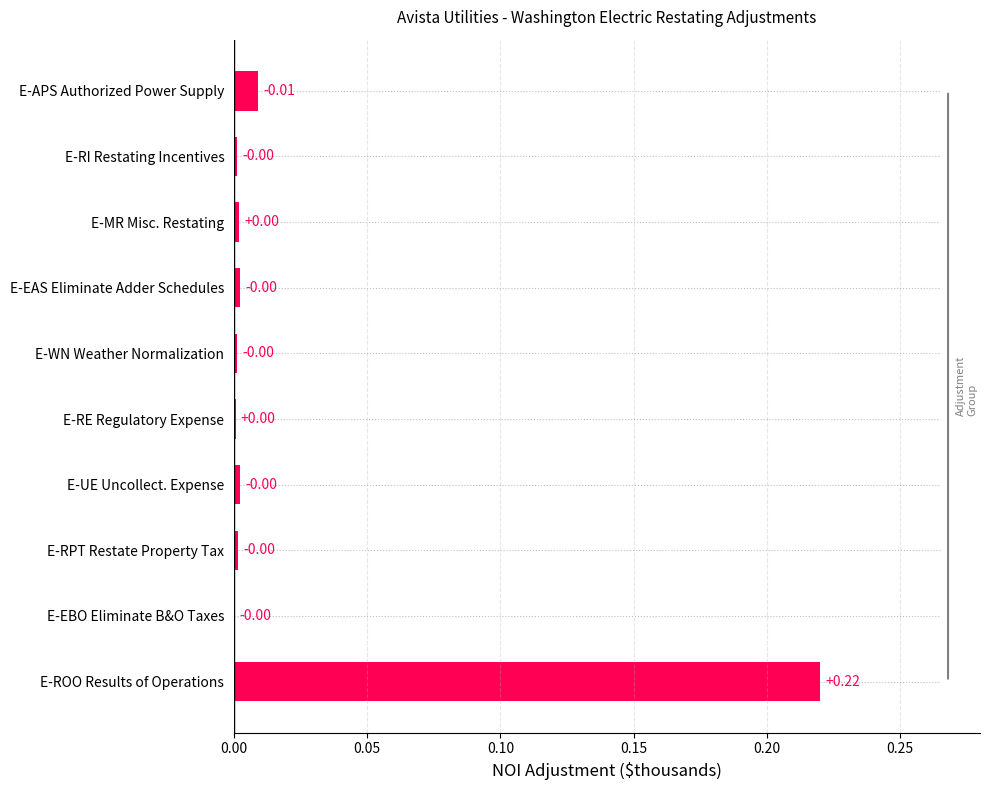

Between E-ROO Results of Operations and E-RE Regulatory Expense, which is larger?

E-ROO Results of Operations